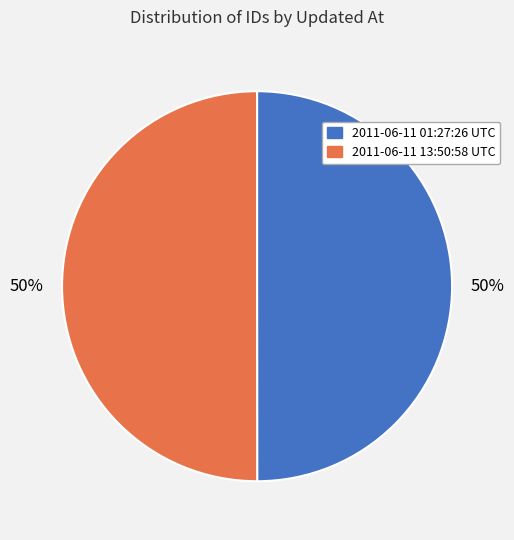

What percentage is the 2011-06-11 01:27:26 UTC slice, to the nearest percent?

50%